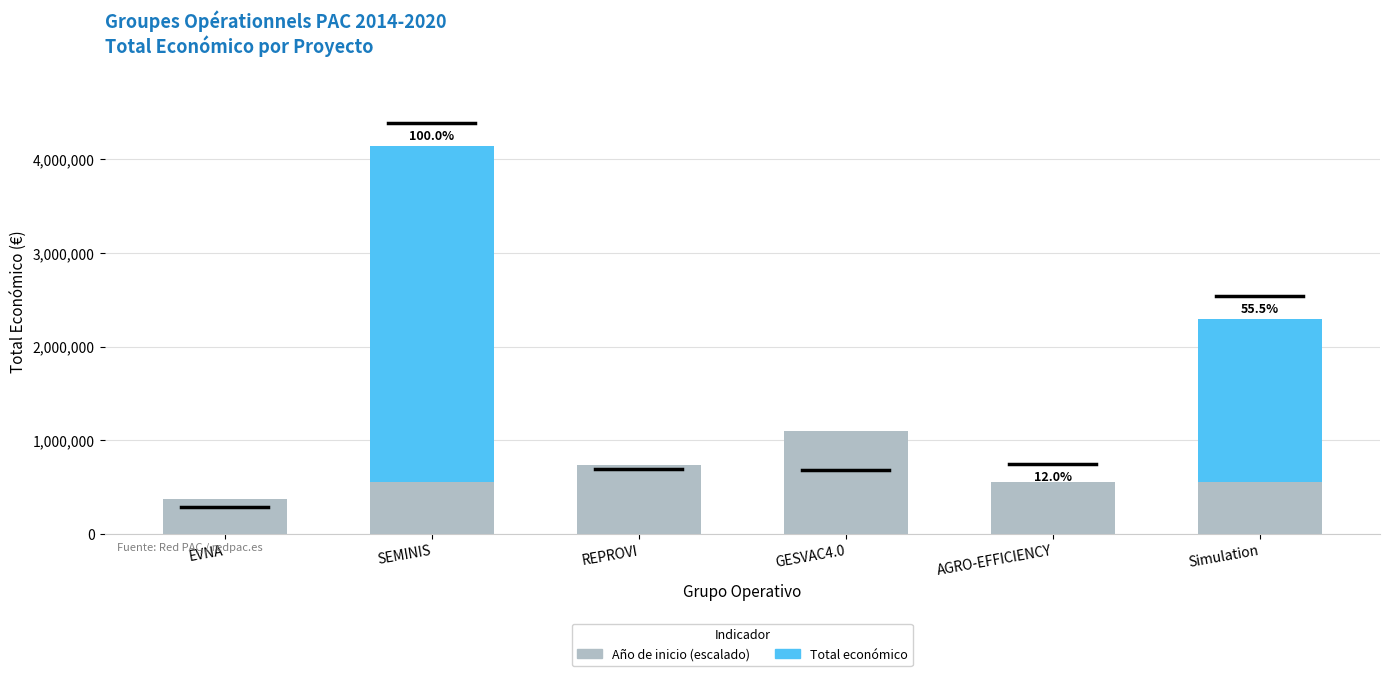

List the series in order of their peak value, highest first.

Total económico, Año de inicio (escalado)